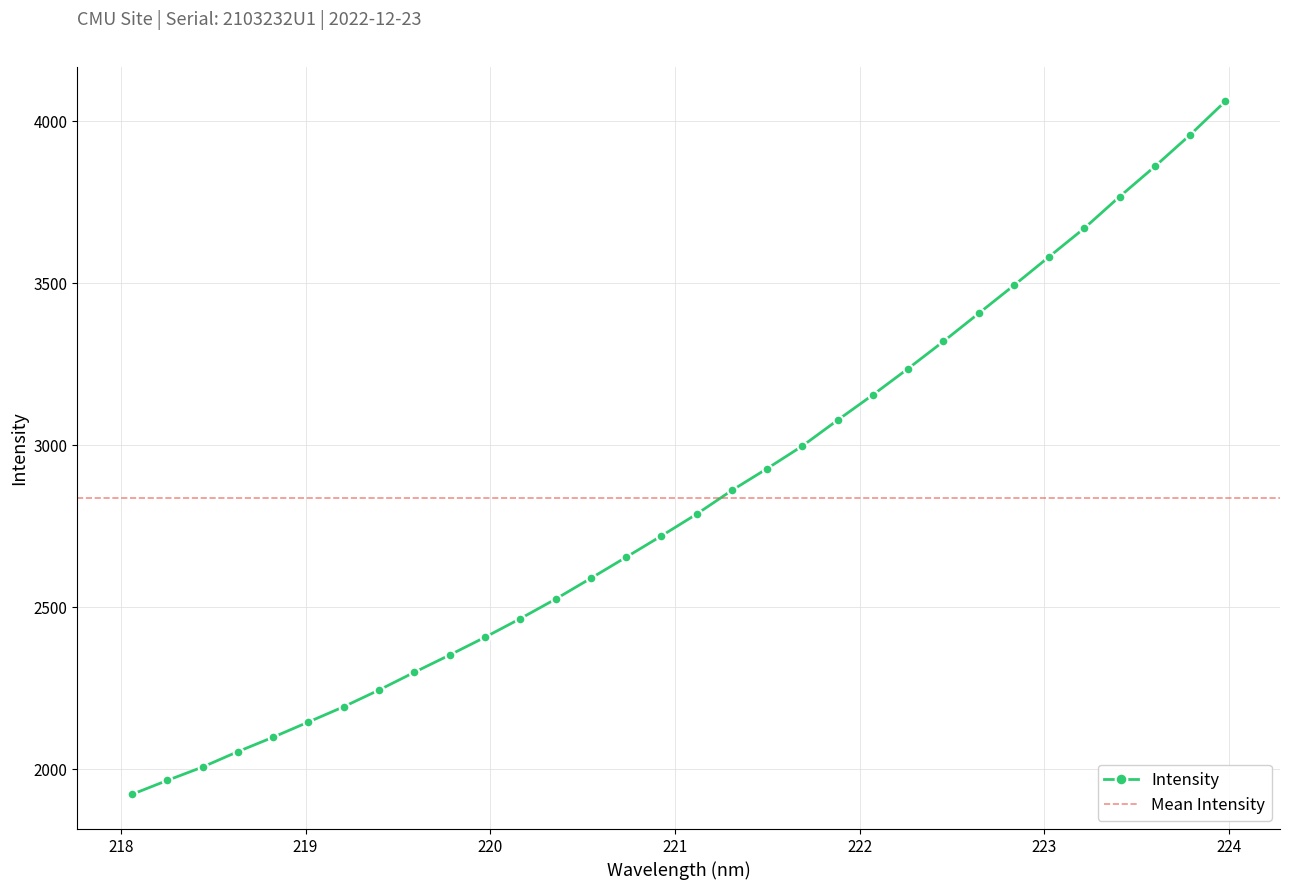

What is the label of the 3rd point from the left?

218.442